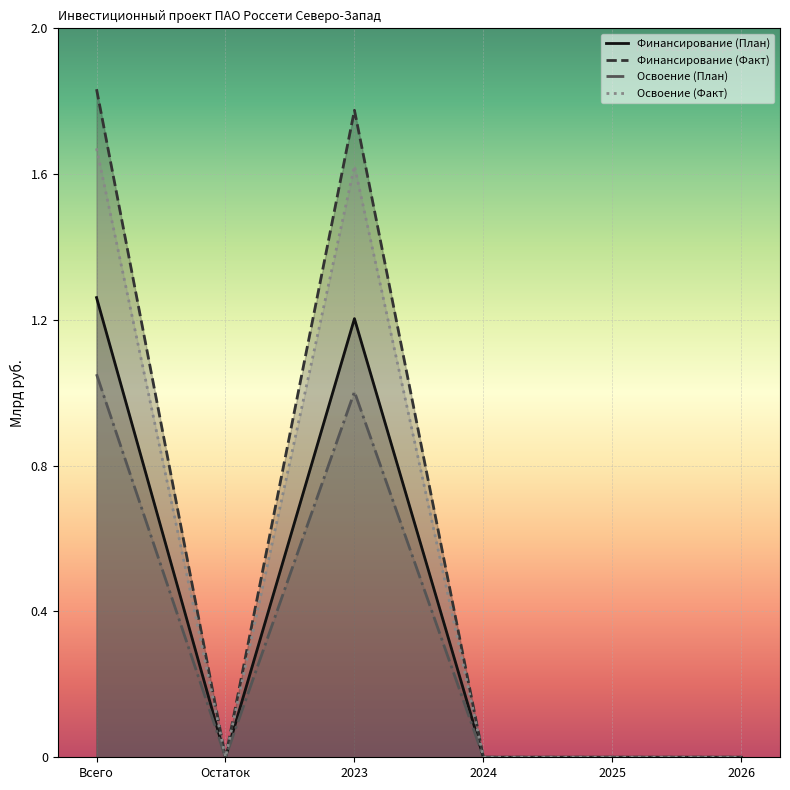

At which category does Освоение (План) reach its first local peak?

2023